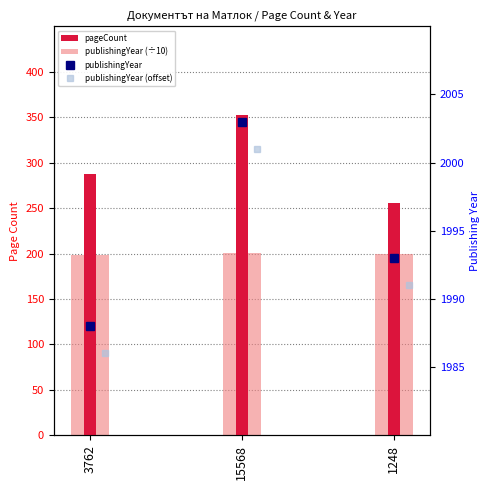

What is the lowest value of the publishingYear (offset) series?

1986.0